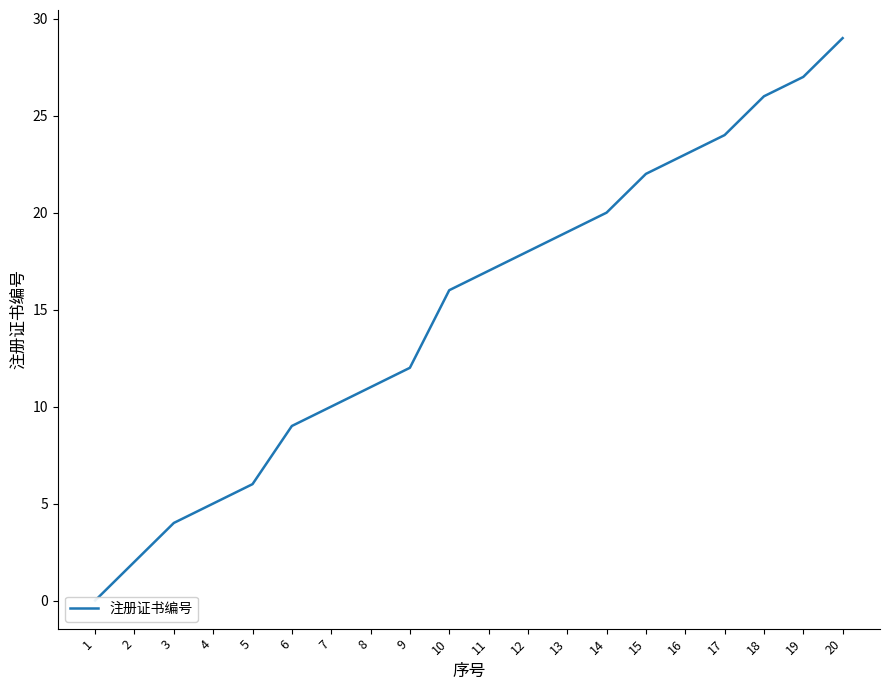

What is the difference between the second highest and minimum values?

27